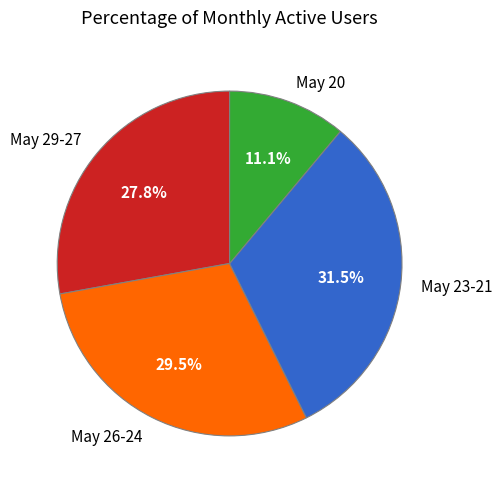

What is the ratio of the value at May 29-27 to the value at May 26-24?

0.9